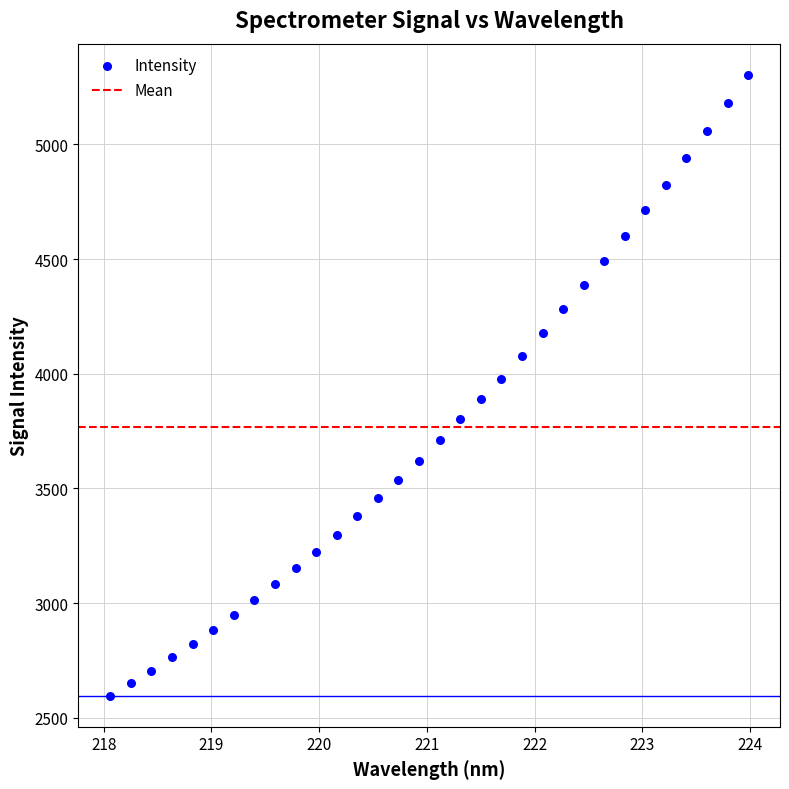

What is the range of Y values (max minus min)?

2707.4